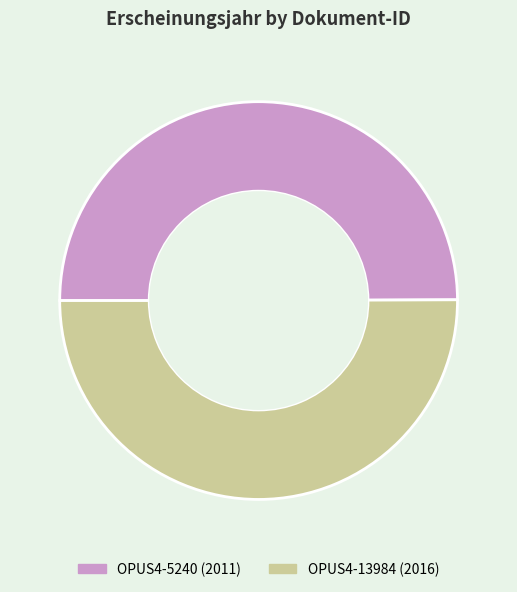

Do OPUS4-13984 and OPUS4-5240 together represent more than half of the pie?

Yes